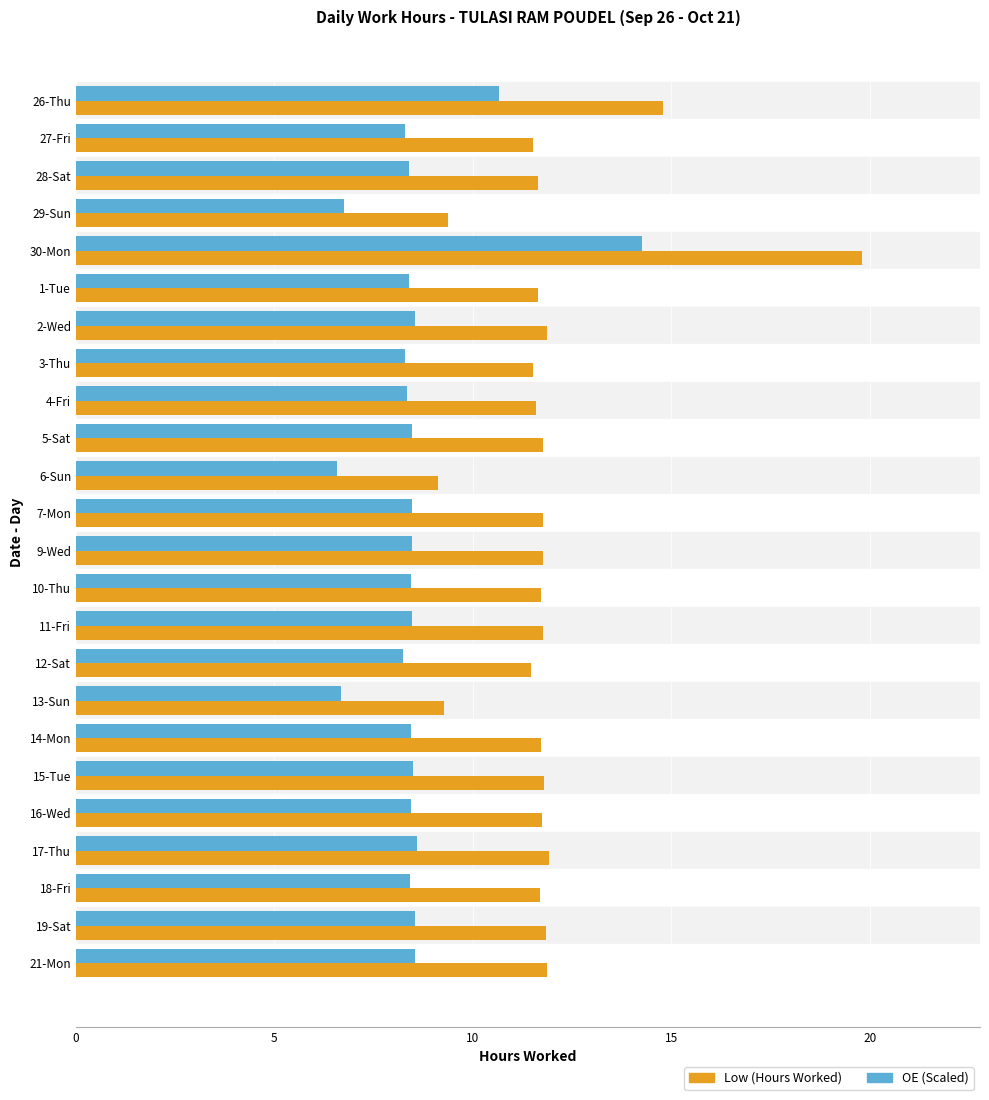

Which category has the highest value in the OE (Scaled) series?

30-Mon